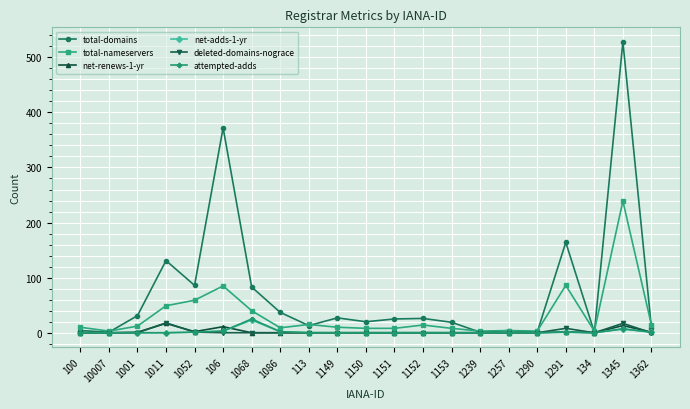

How many series are shown in this chart?

6